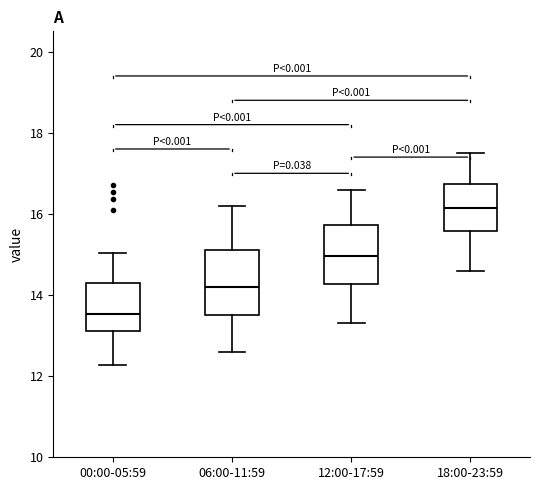

Reading left to right, transcribe this box plot: for each box, give where its median line is, the range the box spans, and where its two whiskers end, as read against the y-axis. The values are not printed on the chart, so give them approximately, as read against the axis.

00:00-05:59: median 13.6, box 13.2 to 14.4, whiskers 12.2 to 15.0
06:00-11:59: median 14.2, box 13.6 to 15.2, whiskers 12.6 to 16.2
12:00-17:59: median 15.0, box 14.2 to 15.8, whiskers 13.4 to 16.6
18:00-23:59: median 16.2, box 15.6 to 16.8, whiskers 14.6 to 17.6